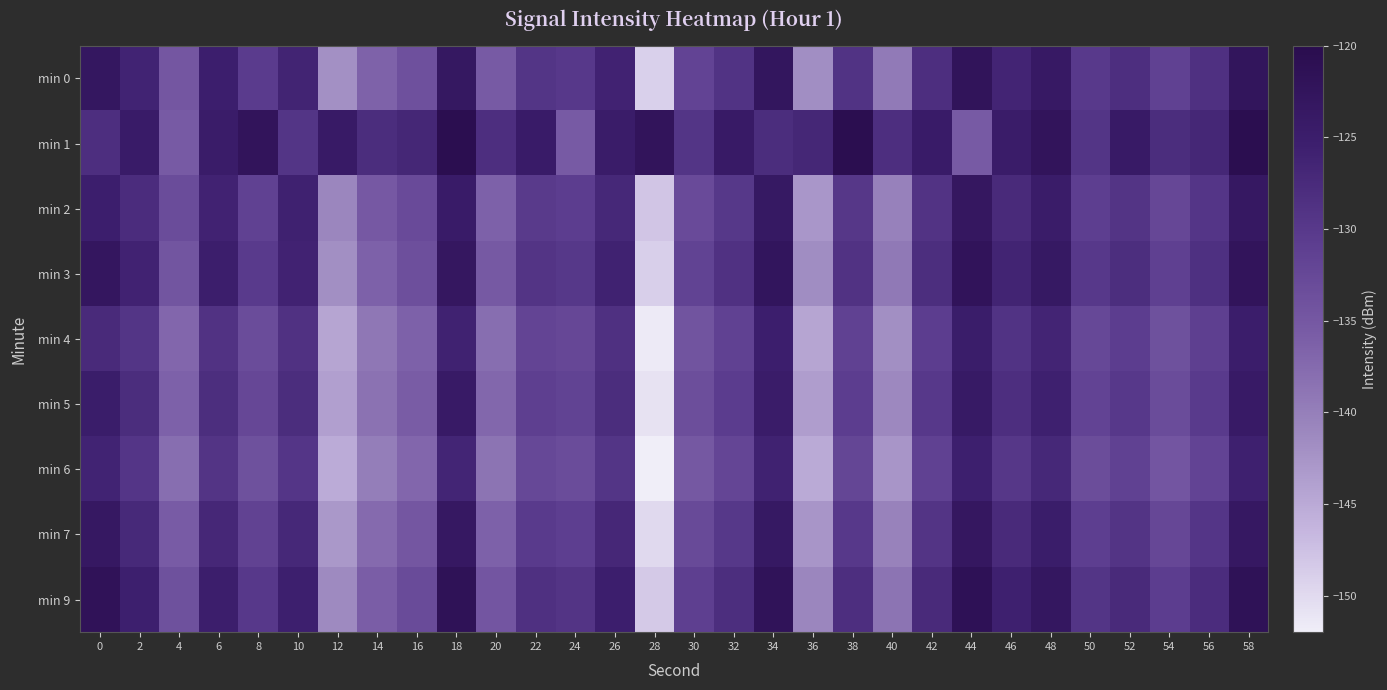

Reading left to right, extract all data points from this chart.

min 0: 0=-123.1	2=-126.2	4=-134.8	6=-125.3	8=-130.4	10=-126.3	12=-142.1	14=-136.6	16=-133.8	18=-123.3	20=-135.5	22=-129.3	24=-130.0	26=-126.0	28=-149.1	30=-131.8	32=-128.9	34=-122.8	36=-141.8	38=-128.9	40=-139.4	42=-128.2	44=-122.2	46=-126.4	48=-123.8	50=-130.0	52=-128.2	54=-131.5	56=-128.6	58=-122.5
min 1: 0=-128.2	2=-124.4	4=-135.5	6=-124.6	8=-122.3	10=-129.3	12=-124.1	14=-127.9	16=-126.8	18=-120.5	20=-128.2	22=-124.4	24=-135.5	26=-124.6	28=-122.3	30=-129.3	32=-124.1	34=-127.9	36=-126.8	38=-120.5	40=-128.2	42=-124.4	44=-135.5	46=-124.6	48=-122.3	50=-129.3	52=-124.1	54=-127.9	56=-126.8	58=-120.5
min 2: 0=-125.3	2=-127.8	4=-133.2	6=-126.1	8=-131.5	10=-125.8	12=-141.0	14=-135.2	16=-132.9	18=-124.4	20=-136.5	22=-130.2	24=-130.8	26=-127.1	28=-148.0	30=-132.9	32=-129.8	34=-123.7	36=-142.8	38=-129.7	40=-140.3	42=-129.1	44=-123.2	46=-127.4	48=-124.7	50=-131.0	52=-129.2	54=-132.4	56=-129.5	58=-123.4
min 3: 0=-122.9	2=-126.1	4=-134.6	6=-125.2	8=-130.3	10=-126.1	12=-141.9	14=-136.5	16=-133.7	18=-123.2	20=-135.3	22=-129.2	24=-129.8	26=-125.9	28=-148.9	30=-131.7	32=-128.7	34=-122.6	36=-141.7	38=-128.8	40=-139.3	42=-128.1	44=-122.1	46=-126.3	48=-123.7	50=-129.9	52=-128.1	54=-131.3	56=-128.4	58=-122.3
min 4: 0=-127.5	2=-129.3	4=-137.1	6=-128.8	8=-133.2	10=-128.7	12=-144.5	14=-139.1	16=-136.4	18=-125.9	20=-138.0	22=-131.9	24=-132.5	26=-128.6	28=-151.6	30=-134.4	32=-131.4	34=-125.3	36=-144.4	38=-131.5	40=-142.0	42=-130.8	44=-124.8	46=-129.0	48=-126.4	50=-132.6	52=-130.8	54=-134.0	56=-131.1	58=-125.0
min 5: 0=-124.8	2=-128.0	4=-136.4	6=-128.1	8=-132.5	10=-127.9	12=-143.8	14=-138.4	16=-135.7	18=-124.1	20=-137.2	22=-131.1	24=-131.7	26=-127.9	28=-150.8	30=-133.6	32=-130.6	34=-124.6	36=-143.6	38=-130.7	40=-141.2	42=-130.0	44=-124.0	46=-128.2	48=-125.6	50=-131.8	52=-130.0	54=-133.2	56=-130.3	58=-124.2
min 6: 0=-126.2	2=-129.5	4=-137.9	6=-129.2	8=-133.9	10=-129.4	12=-145.2	14=-139.9	16=-137.1	18=-126.6	20=-138.7	22=-132.6	24=-133.2	26=-129.3	28=-152.3	30=-135.1	32=-132.1	34=-125.9	36=-145.1	38=-132.2	40=-142.7	42=-131.5	44=-125.5	46=-129.7	48=-127.1	50=-133.3	52=-131.5	54=-134.7	56=-131.8	58=-125.7
min 7: 0=-123.5	2=-127.2	4=-135.6	6=-126.9	8=-131.6	10=-127.1	12=-142.9	14=-137.6	16=-134.8	18=-123.4	20=-136.4	22=-130.3	24=-130.9	26=-127.0	28=-150.0	30=-132.8	32=-129.8	34=-123.7	36=-142.7	38=-129.9	40=-140.4	42=-129.2	44=-123.2	46=-127.4	48=-124.8	50=-131.0	52=-129.2	54=-132.4	56=-129.5	58=-123.4
min 9: 0=-121.8	2=-125.5	4=-134.0	6=-125.2	8=-130.0	10=-125.4	12=-141.3	14=-136.0	16=-133.1	18=-121.7	20=-134.7	22=-128.6	24=-129.2	26=-125.3	28=-148.3	30=-131.1	32=-128.1	34=-122.0	36=-141.0	38=-128.2	40=-138.7	42=-127.5	44=-121.5	46=-125.7	48=-123.1	50=-129.3	52=-127.5	54=-130.7	56=-127.8	58=-121.7